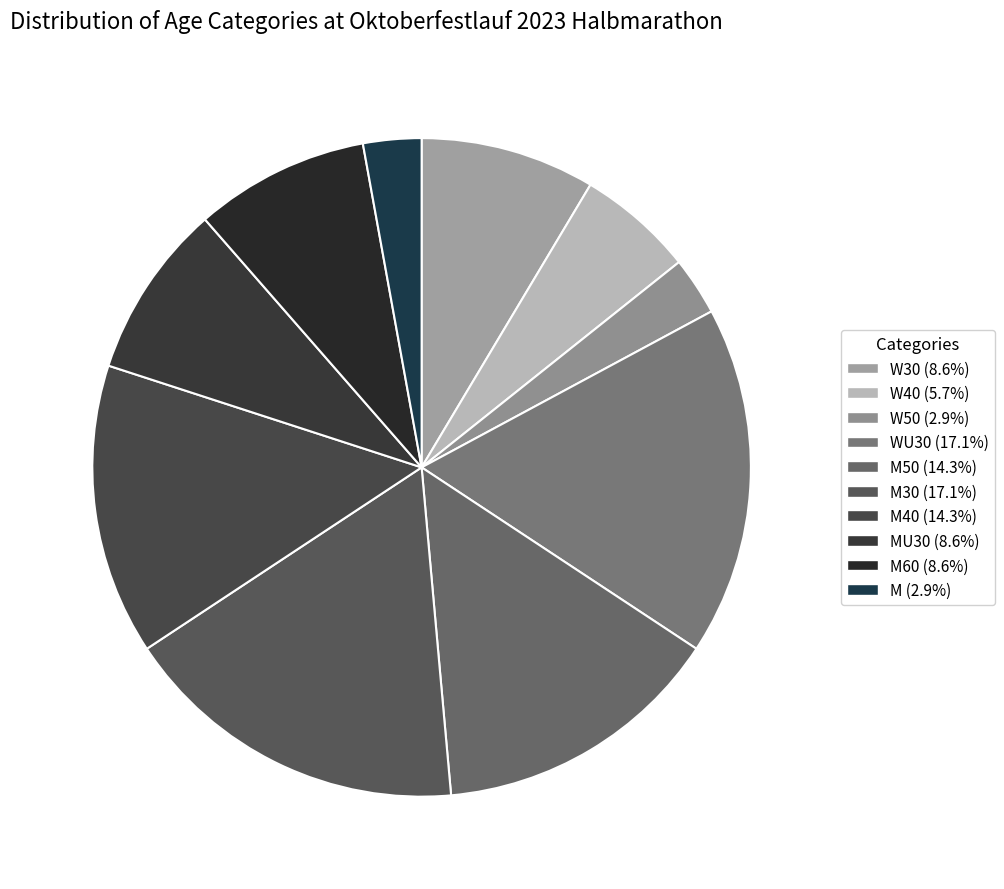

Is there a majority slice in this chart?

No